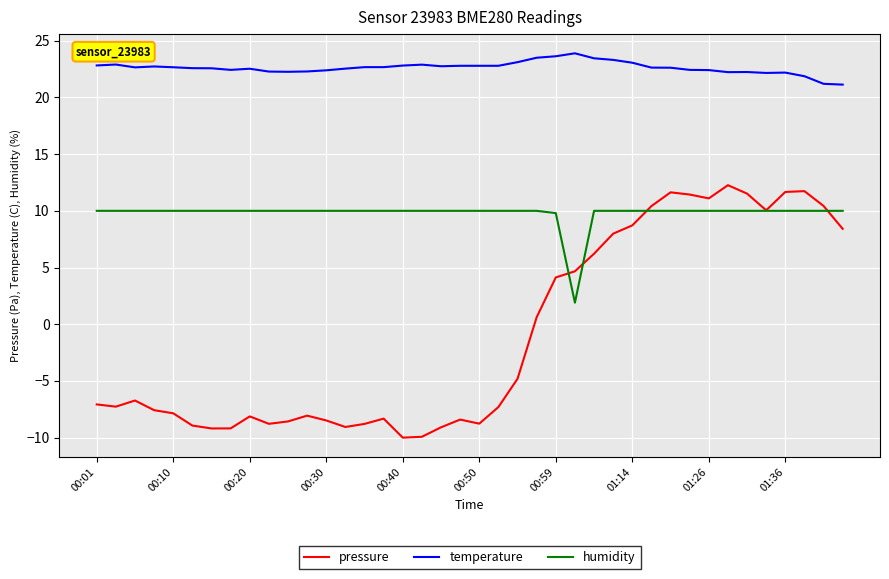

Which series has the largest total across all categories?

temperature